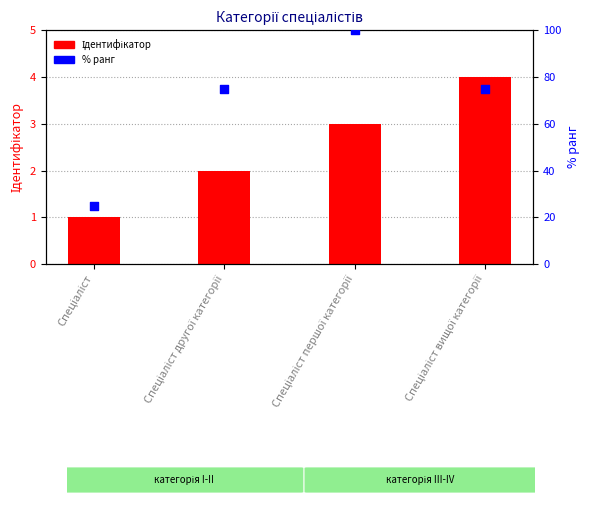

What are all the series names shown in the legend?

Ідентифікатор, % ранг